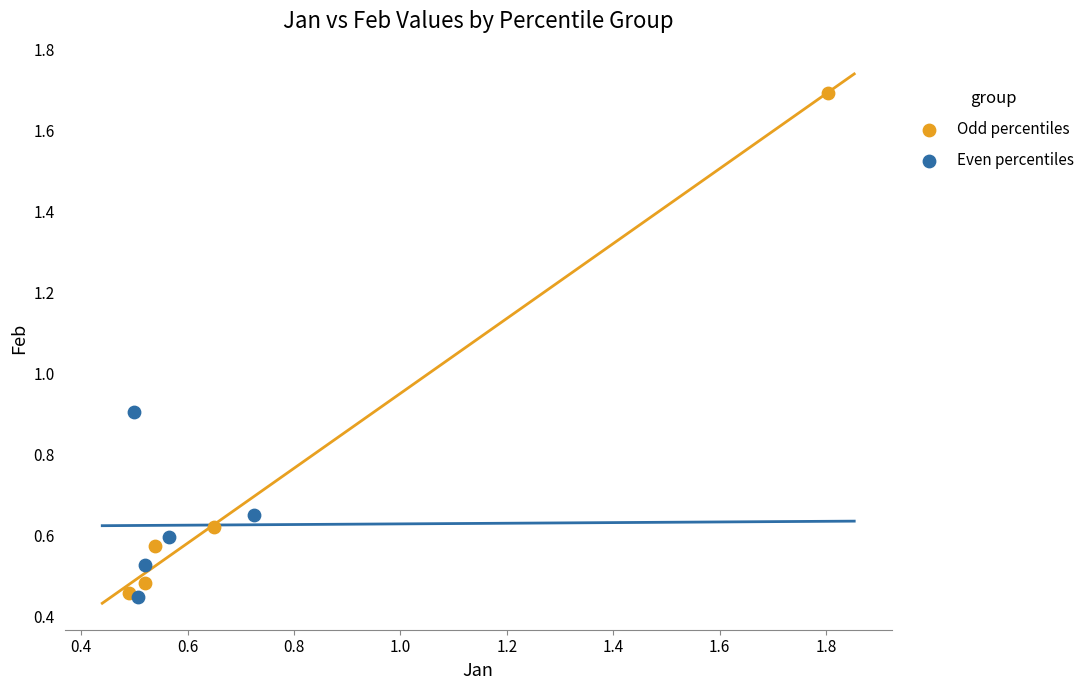

Which series contains the highest Y value?

Odd percentiles